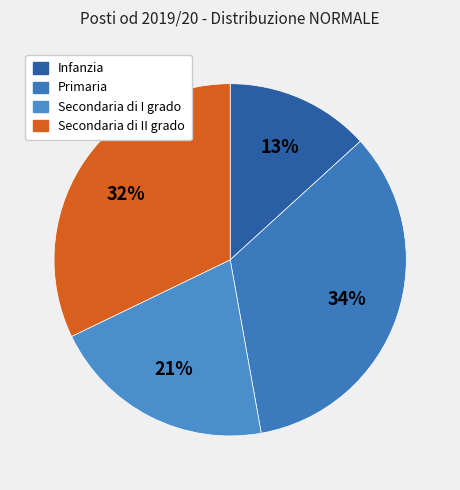

True or false: Primaria accounts for 34% of the total.

True